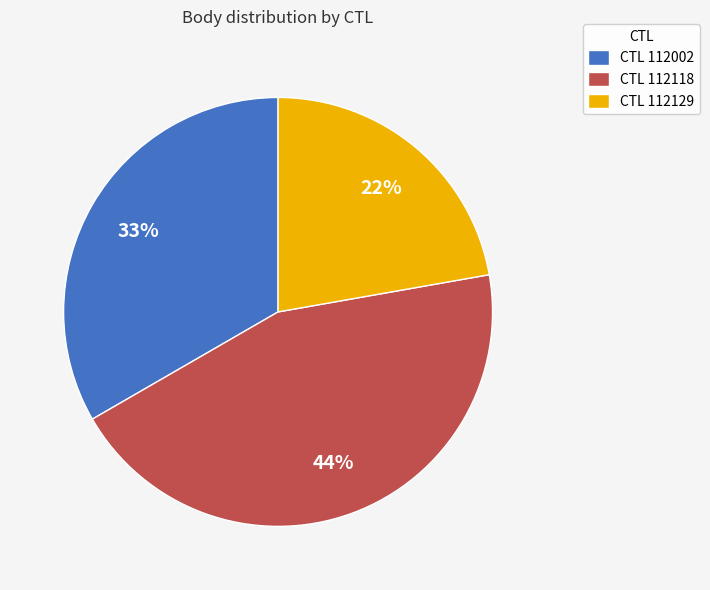

To the nearest percent, what percentage of the pie is CTL 112129?

22%